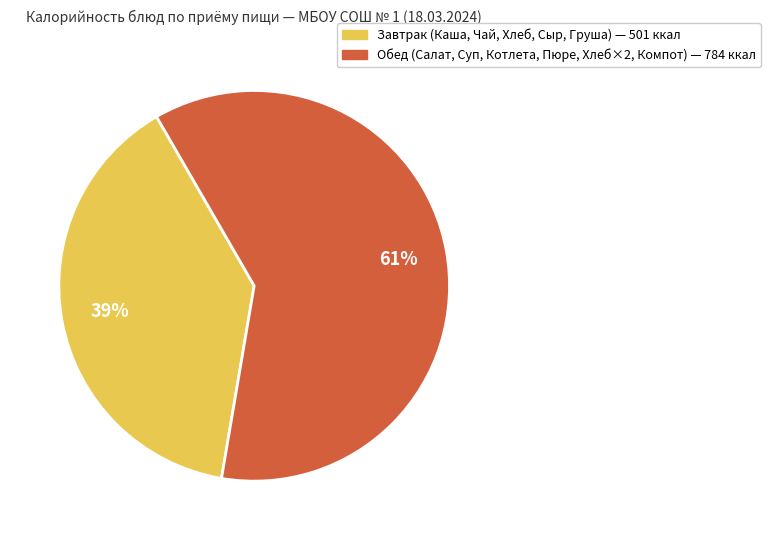

Does any single category account for the majority?

Yes